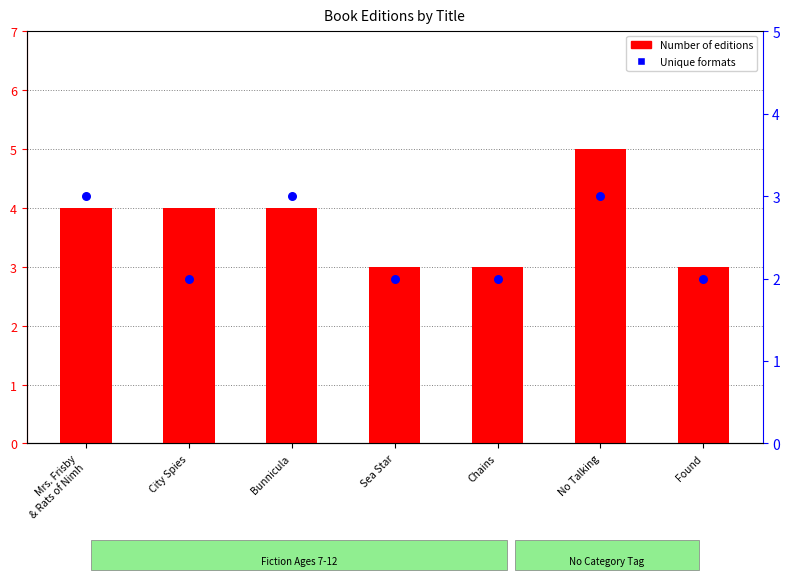

Which series contains the lowest Y value?

Unique formats